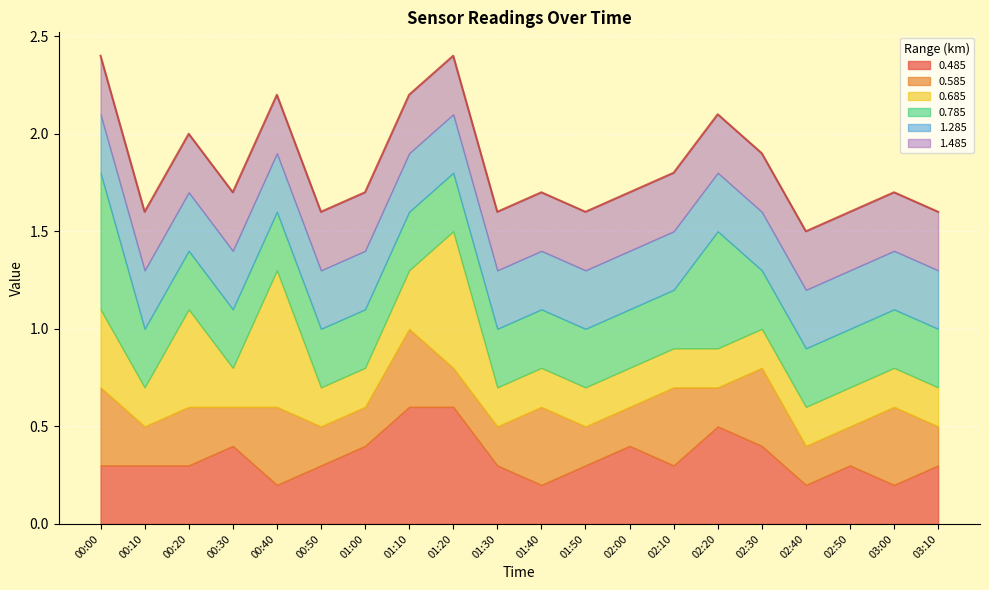

The value of 0.685 at 02:30 is 0.3. True or false?

False